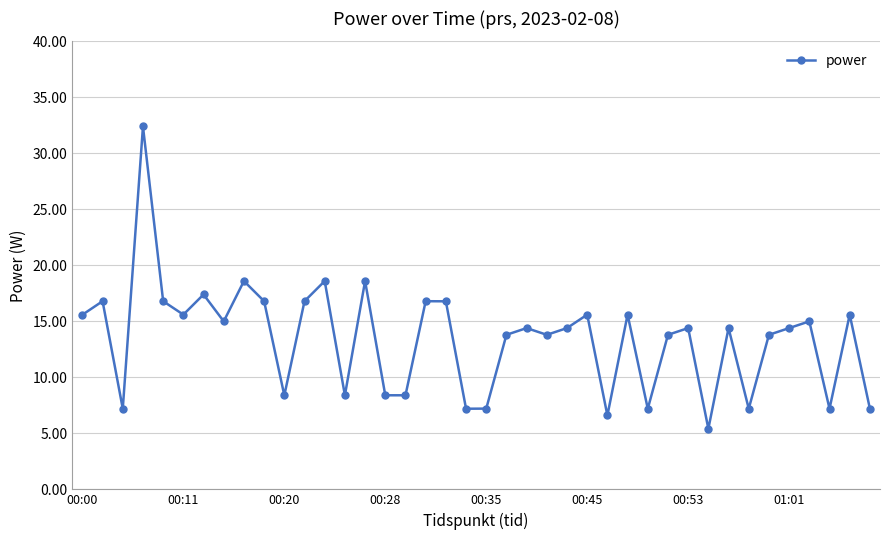

True or false: there are more than 1 points higher than both neighbors.

True